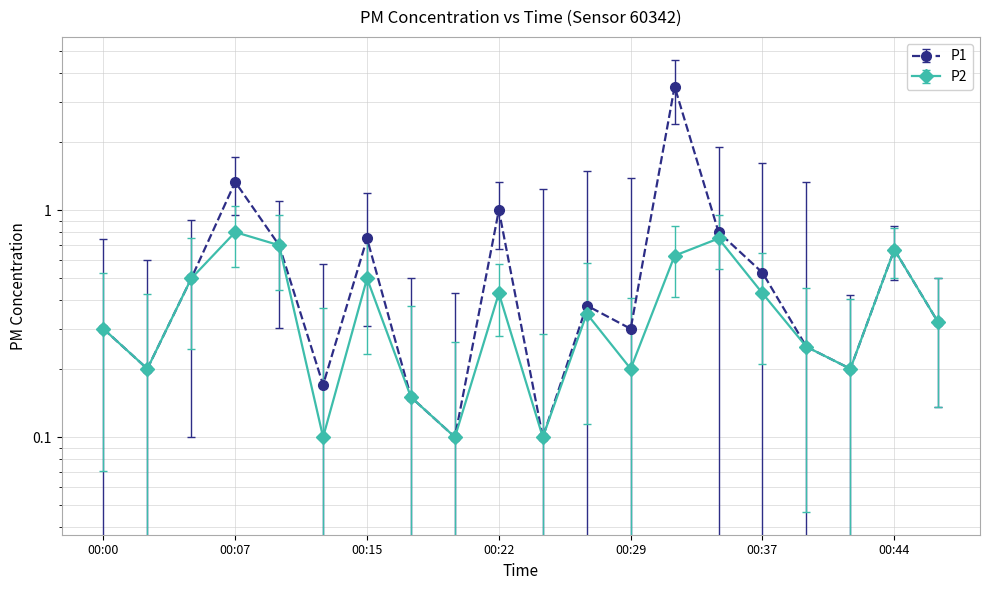

How many lines are shown in the chart?

2